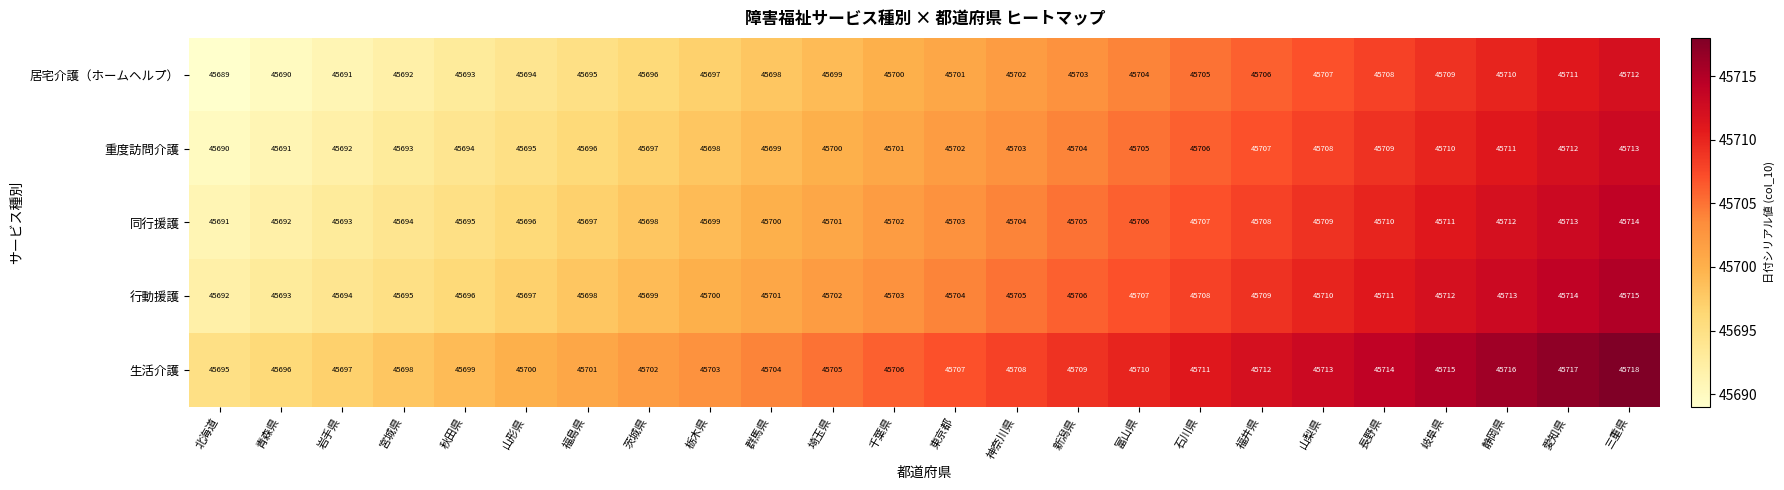

At which category is the sum across all series the highest?

三重県